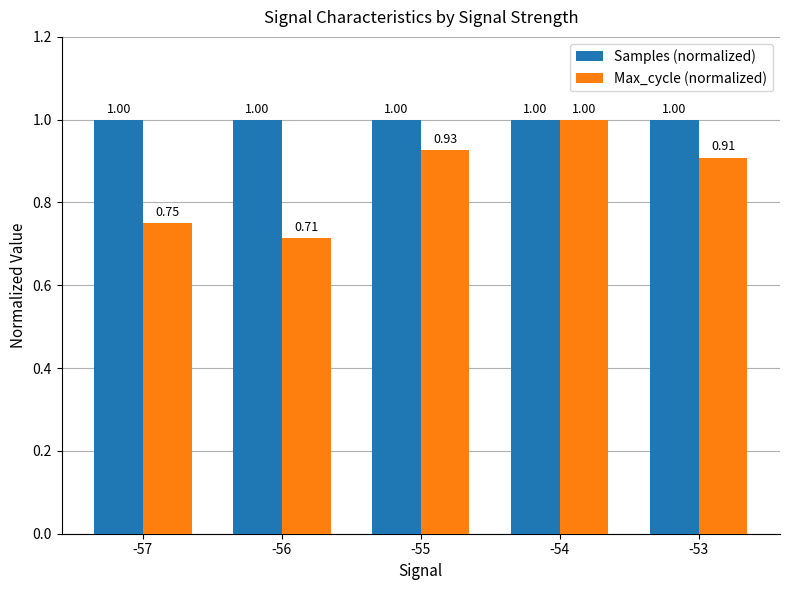

What is the sum of the Samples (normalized) values at -57 and -54?

2.0